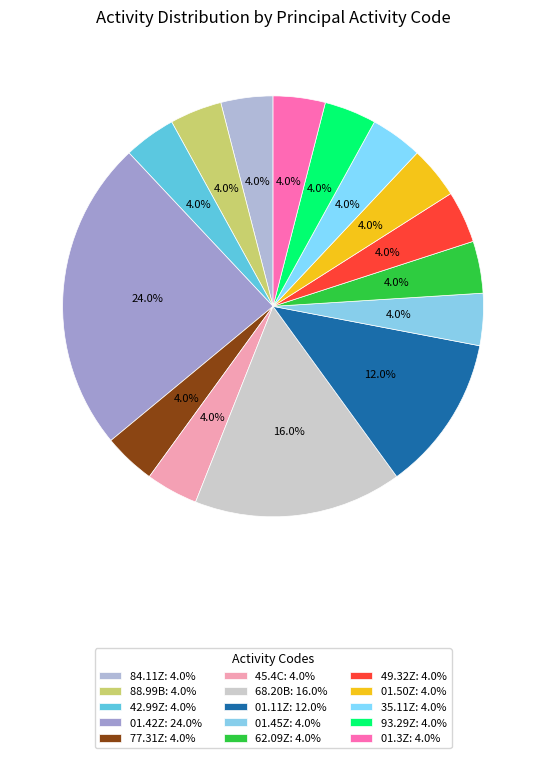

Does 49.32Z represent more than half of the total?

No